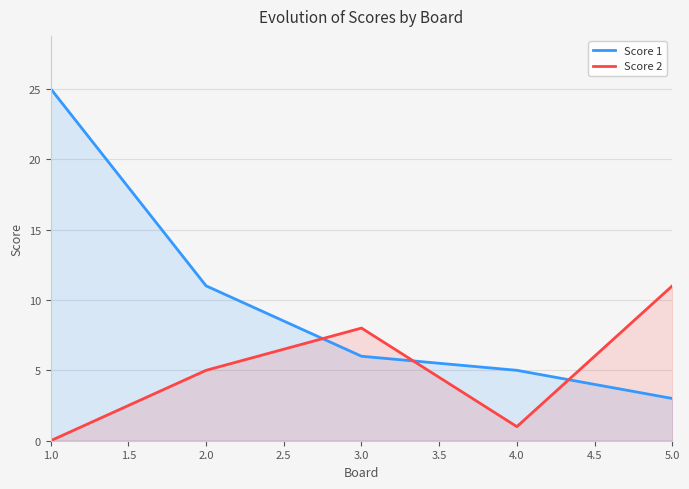

What is the spread (max minus min) of values at 4.0?

4